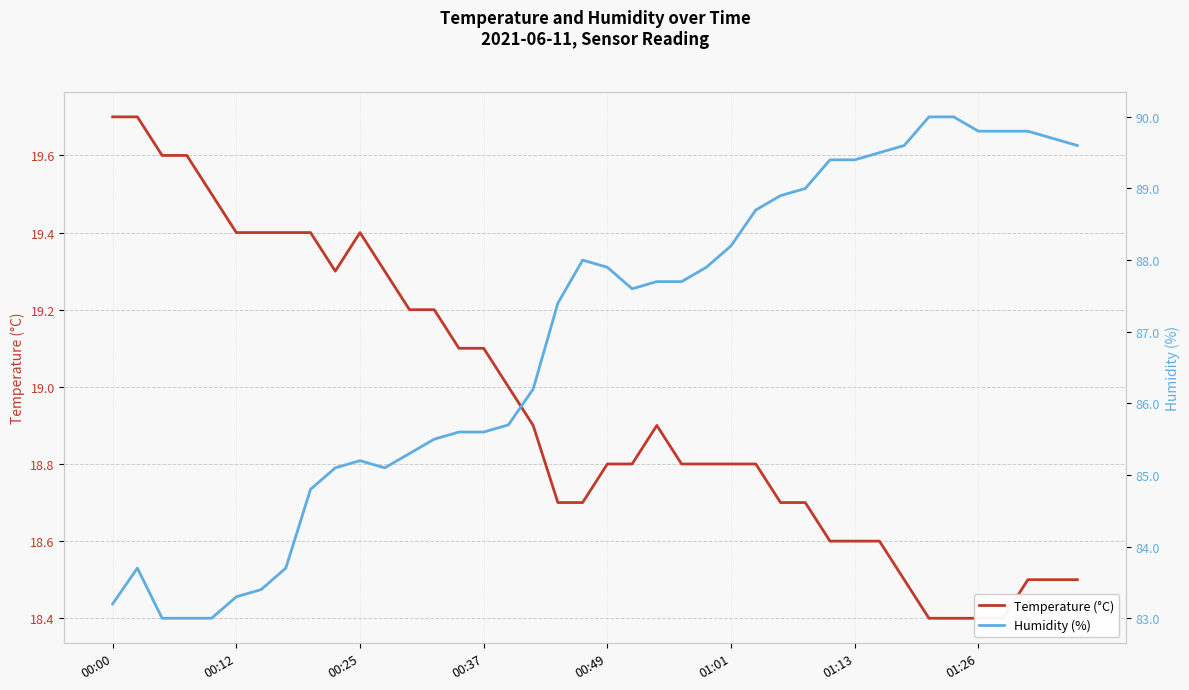

What position from the left is 38?

39